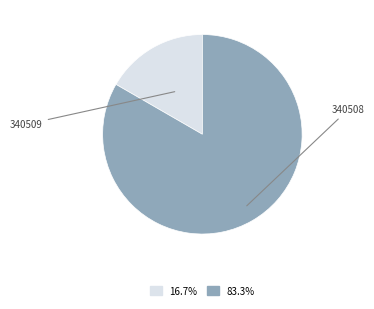

Is there a majority slice in this chart?

Yes